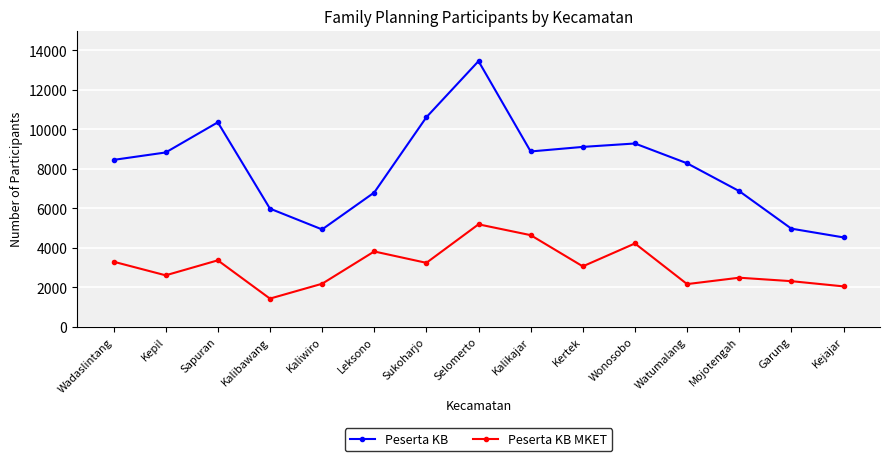

True or false: Peserta KB and Peserta KB MKET cross at least once.

False